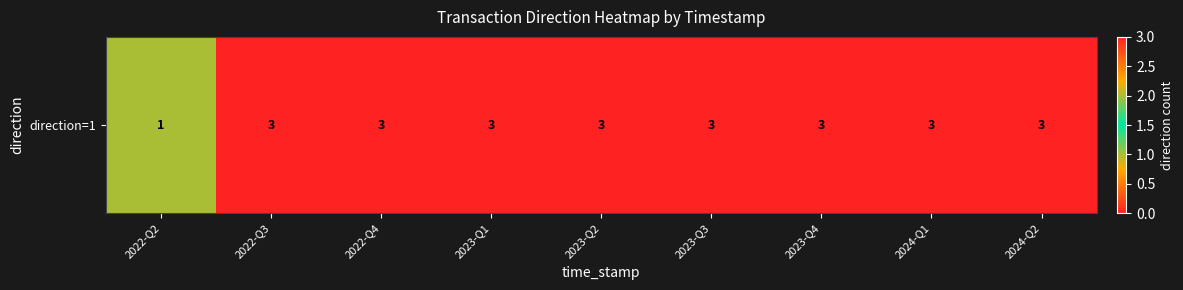

Rank the categories by value from lowest to highest.

2022-Q2, 2022-Q3, 2022-Q4, 2023-Q1, 2023-Q2, 2023-Q3, 2023-Q4, 2024-Q1, 2024-Q2